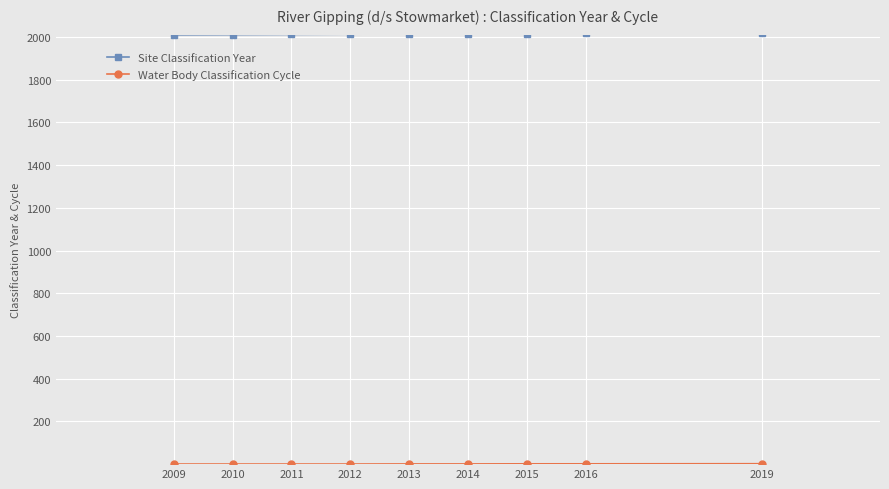

How many data points does each series have?

9